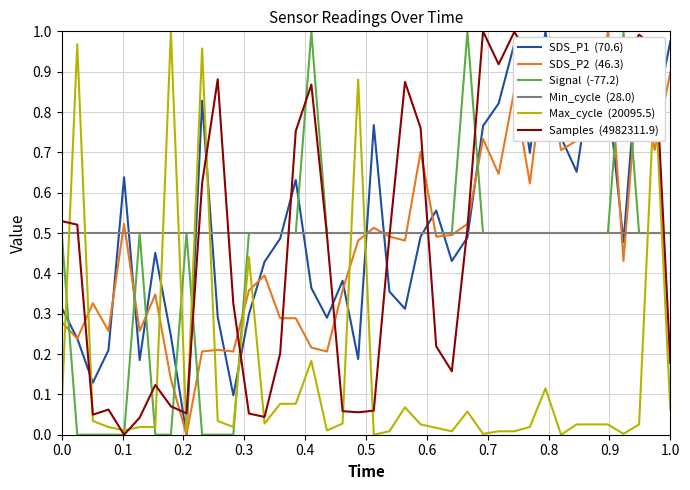

How many lines are shown in the chart?

6